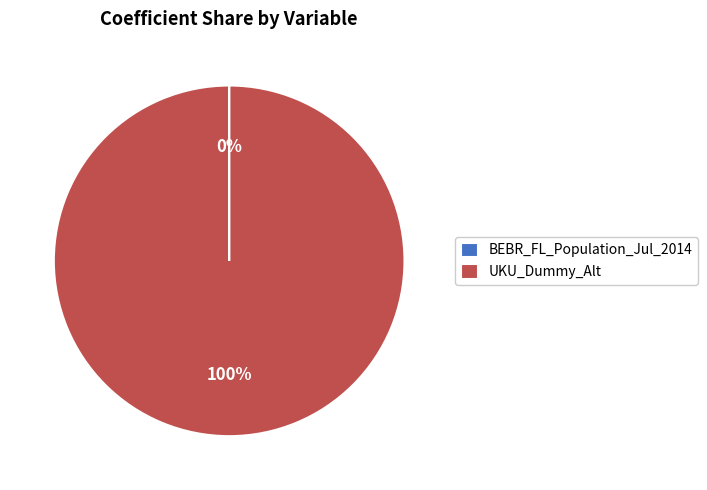

To the nearest percent, what percentage of the pie is UKU_Dummy_Alt?

100%